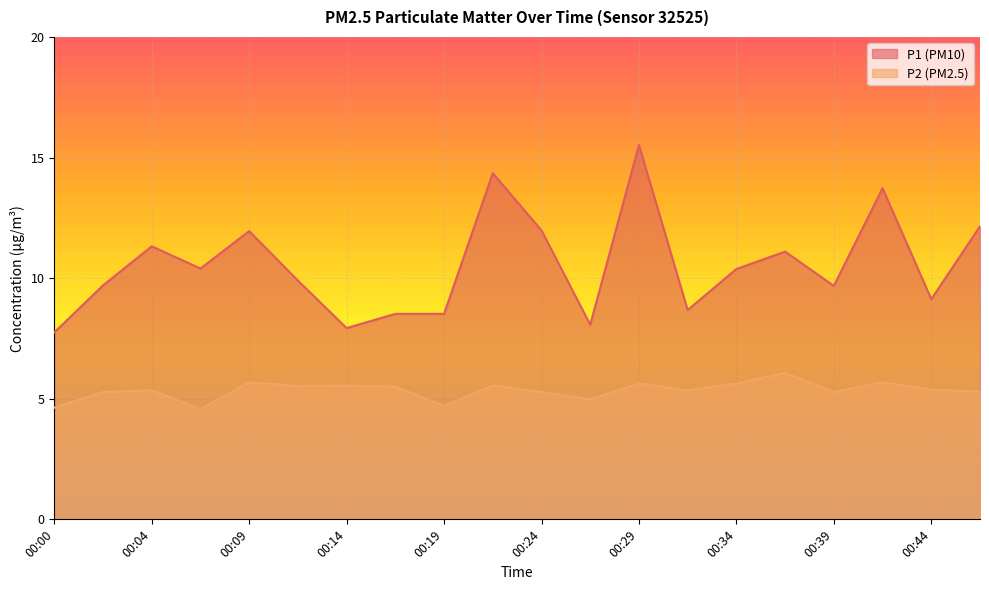

How many series are shown in this chart?

2